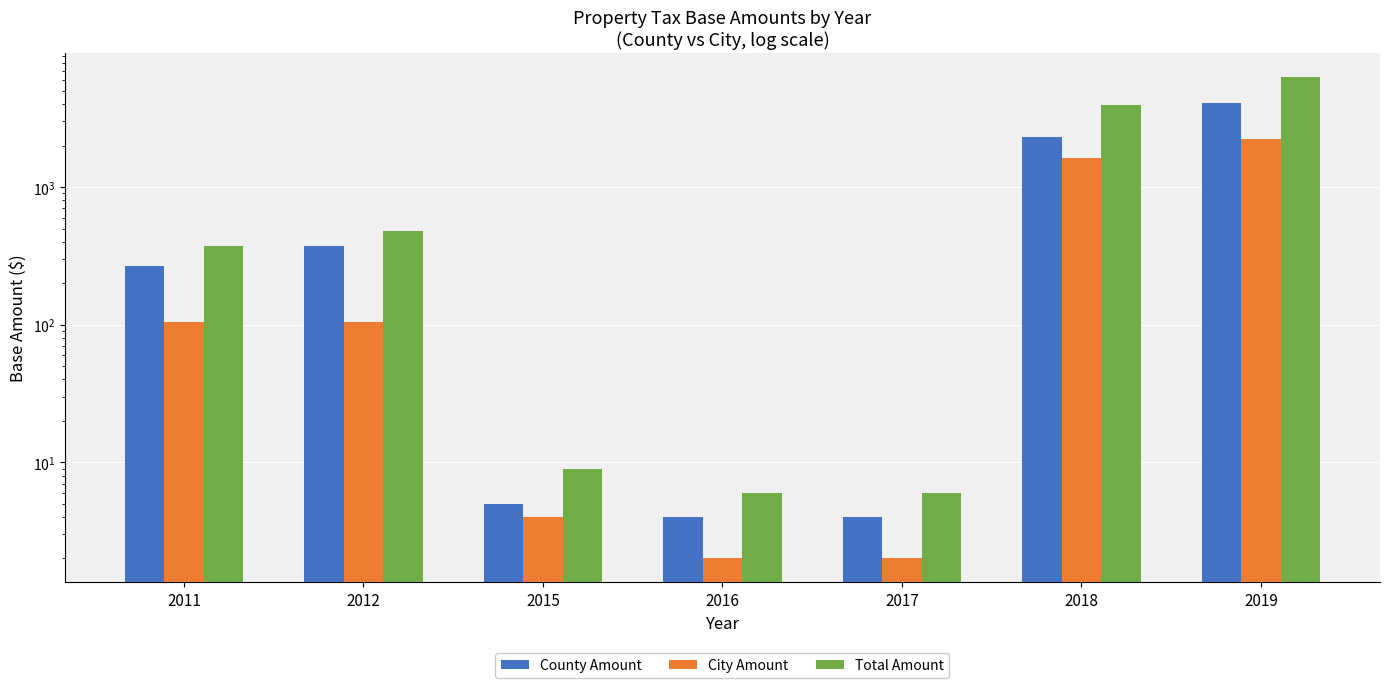

What is the smallest value displayed?

2.0